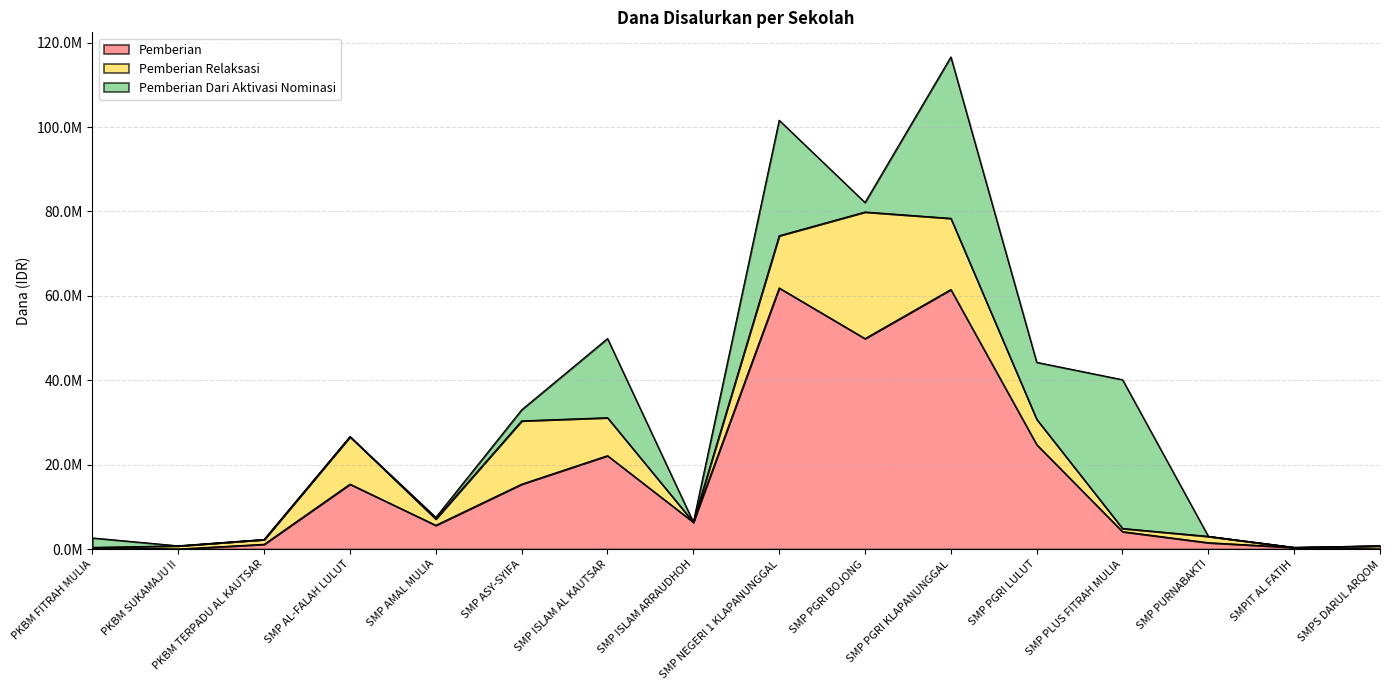

What is the total value across all series at SMP ASY-SYIFA?

33000000